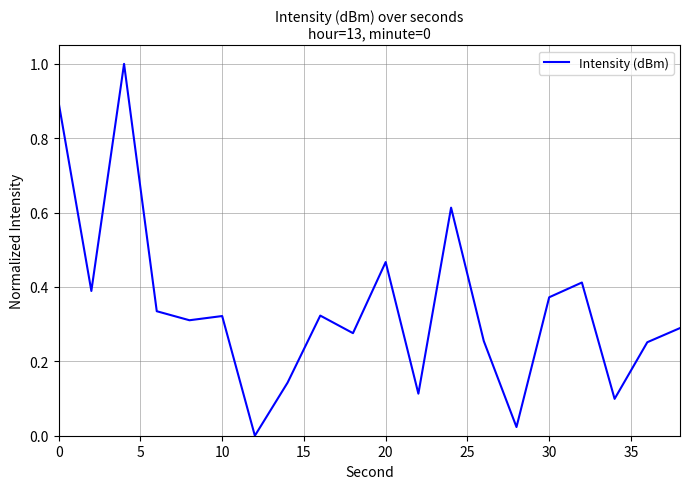

What is the difference between the maximum and minimum values?

1.0